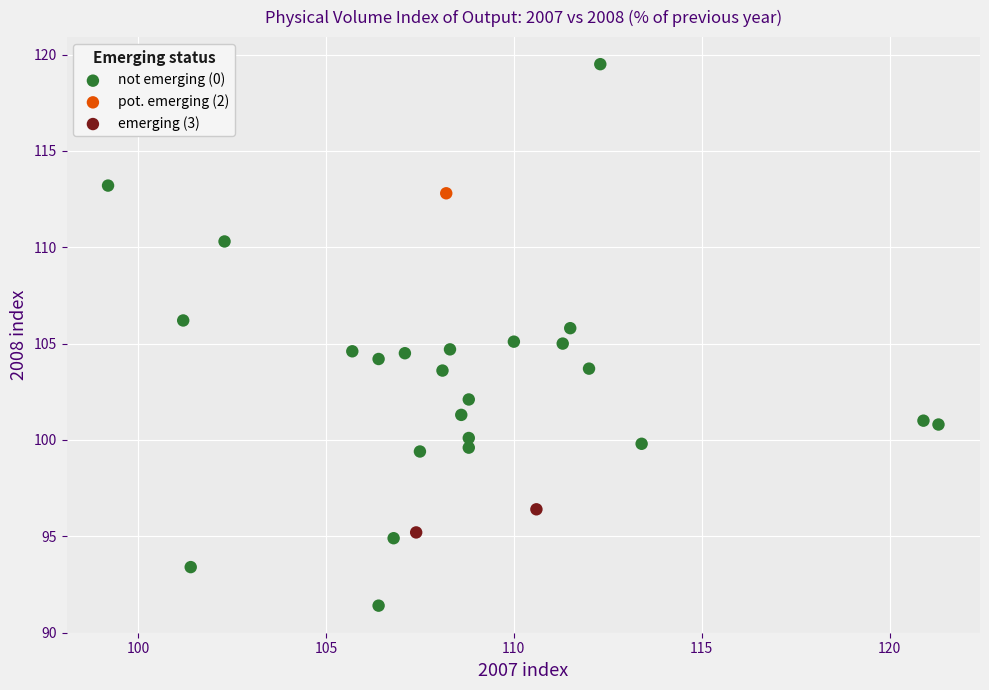

Which series reaches the maximum Y coordinate?

not emerging (0)